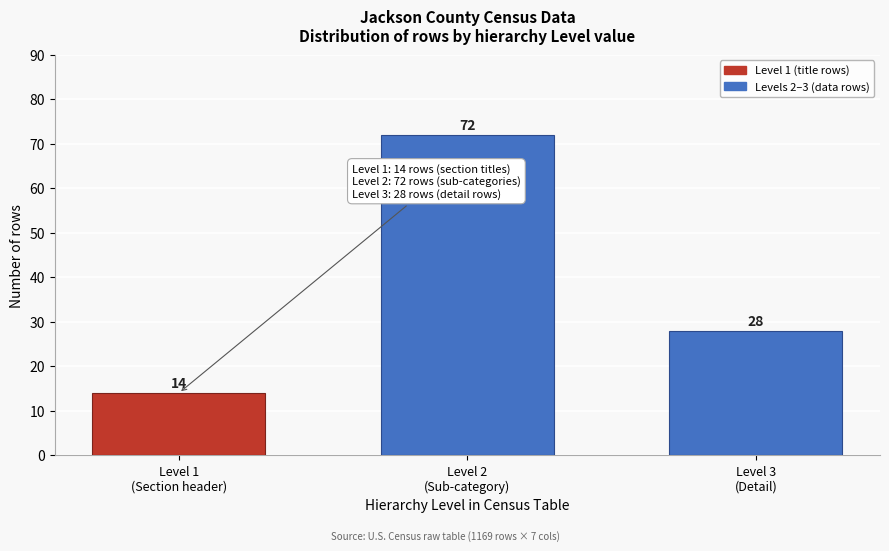

Reading left to right, extract all data points from this chart.

14	72	28